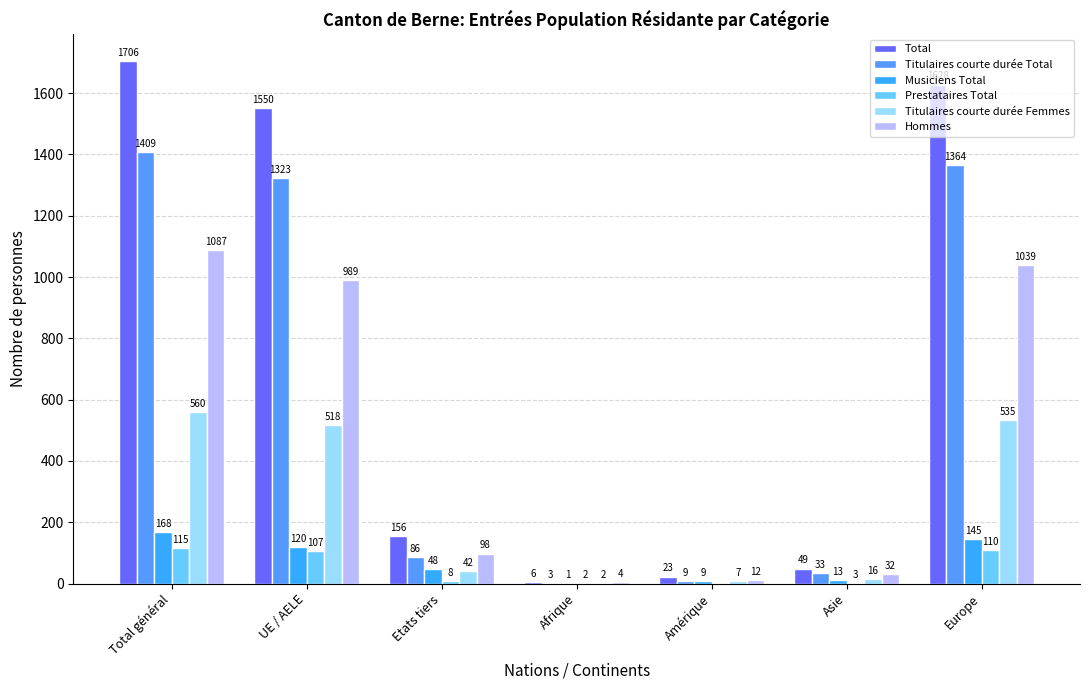

Which series has the widest spread of values?

Total